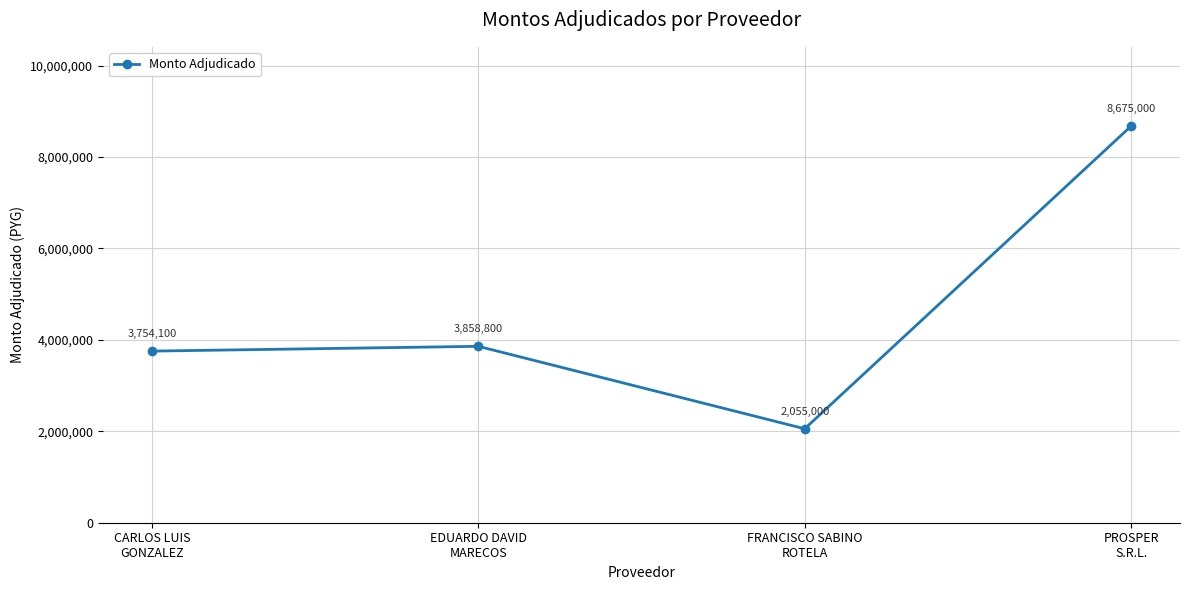

What is the change in value from CARLOS LUIS
GONZALEZ to PROSPER
S.R.L.?

+4920900